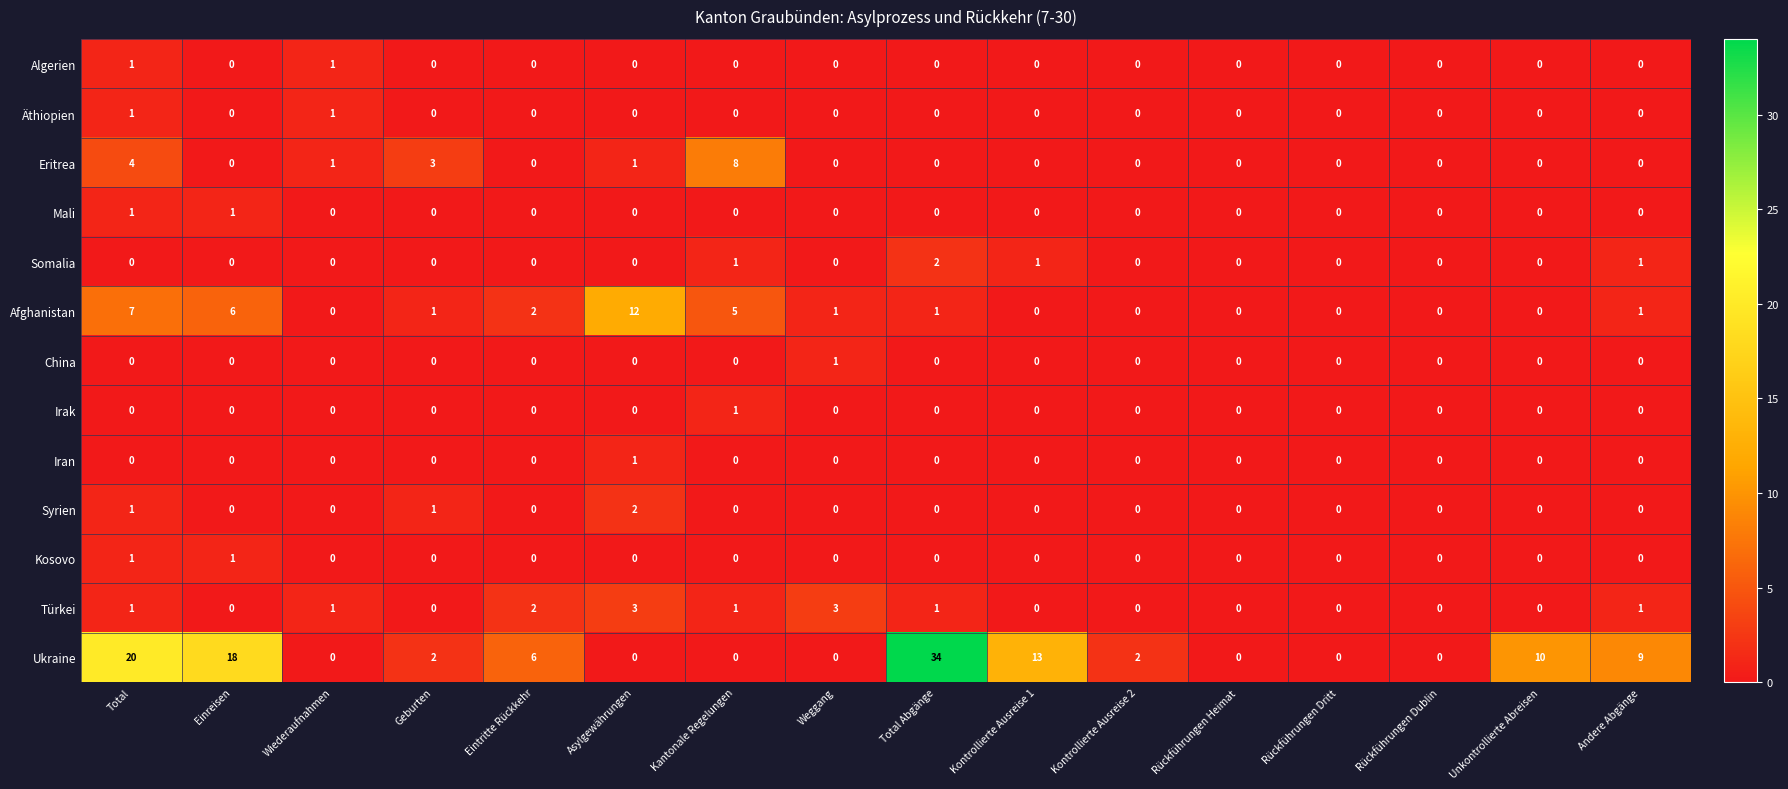

What is the maximum value shown in the chart?

34